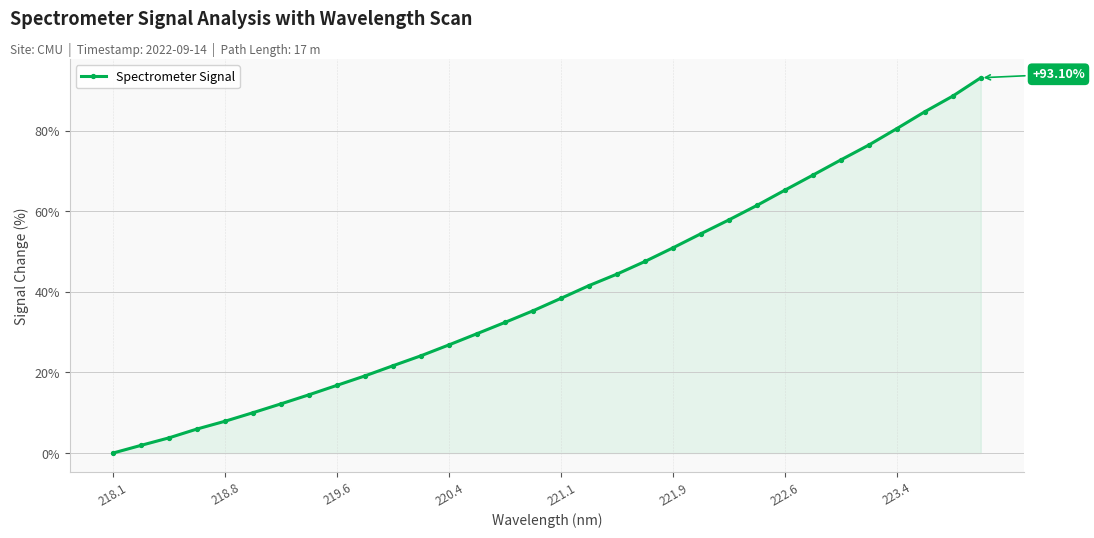

Count the number of categories in the chart.

32